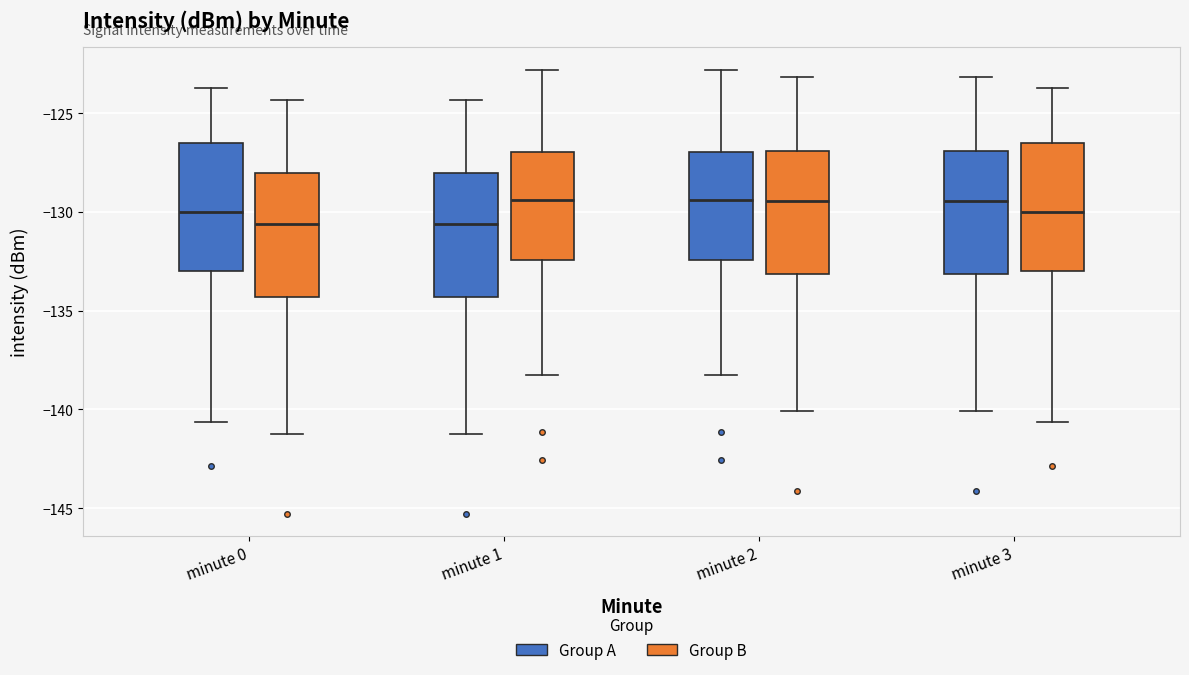

Where does the upper whisker of the box for minute 2 (Group A) end on the y-axis? The values are not printed on the chart, so give them approximately, as read against the axis.

-123.0